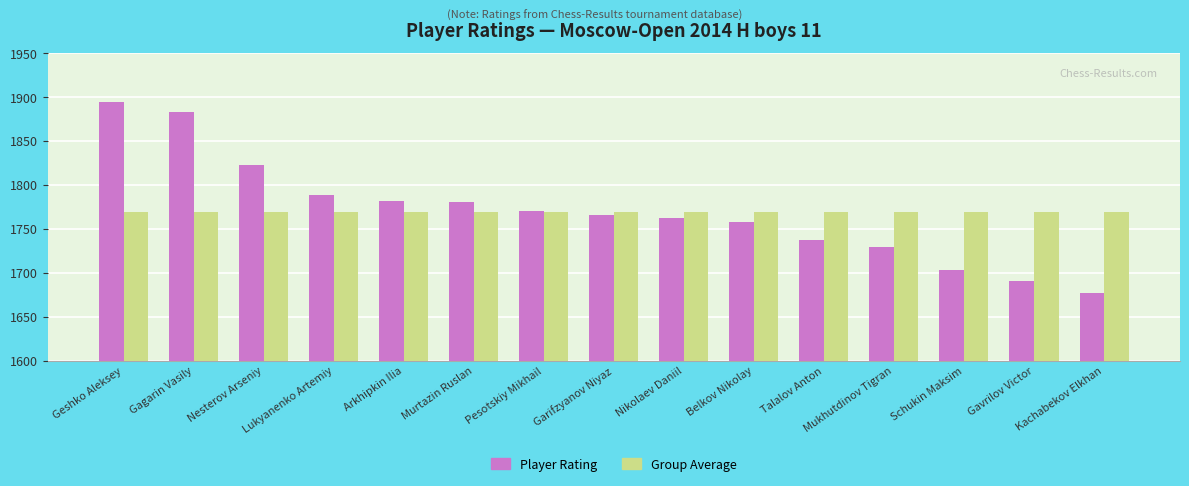

What is the maximum value for Group Average?

1769